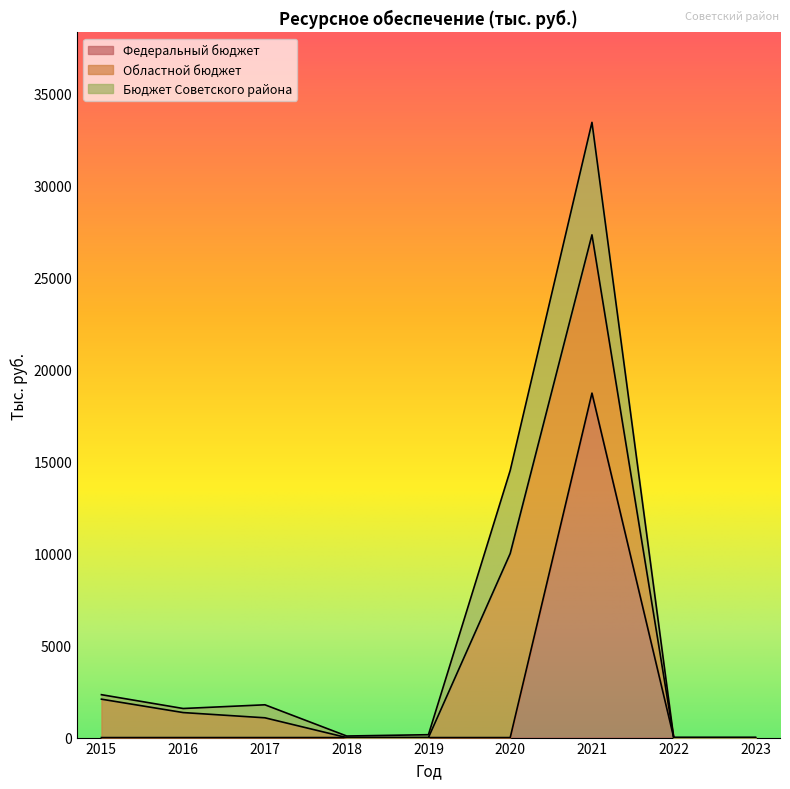

How many lines are shown in the chart?

3